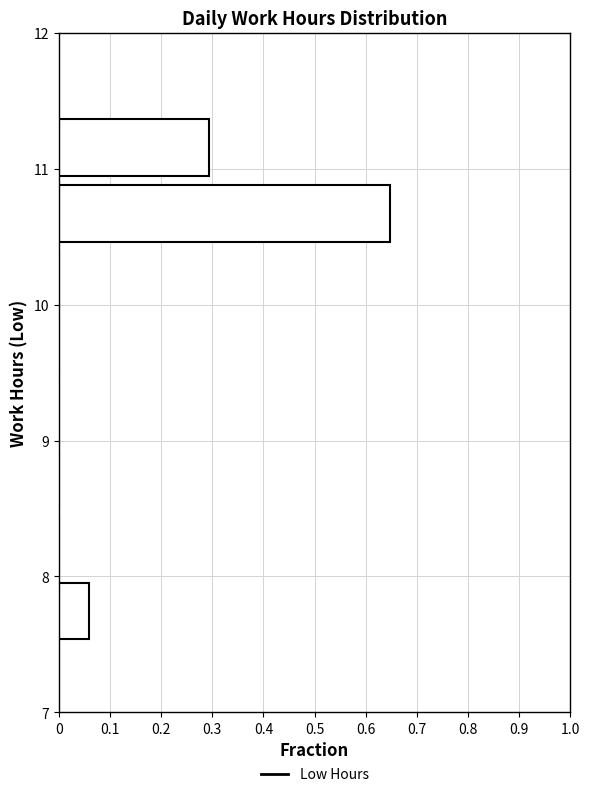

Reading bottom to top, list every bar in this chart as the range it spans on the y-axis followed by its length. Neither the bar edges nor the lengths are printed on the chart, so give them approximately, as read against the axes.

7.5 to 8.0: 0.06
8.0 to 8.5: 0
8.5 to 9.0: 0
9.0 to 9.5: 0
9.5 to 9.9: 0
9.9 to 10.4: 0
10.4 to 10.9: 0.65
10.9 to 11.4: 0.29